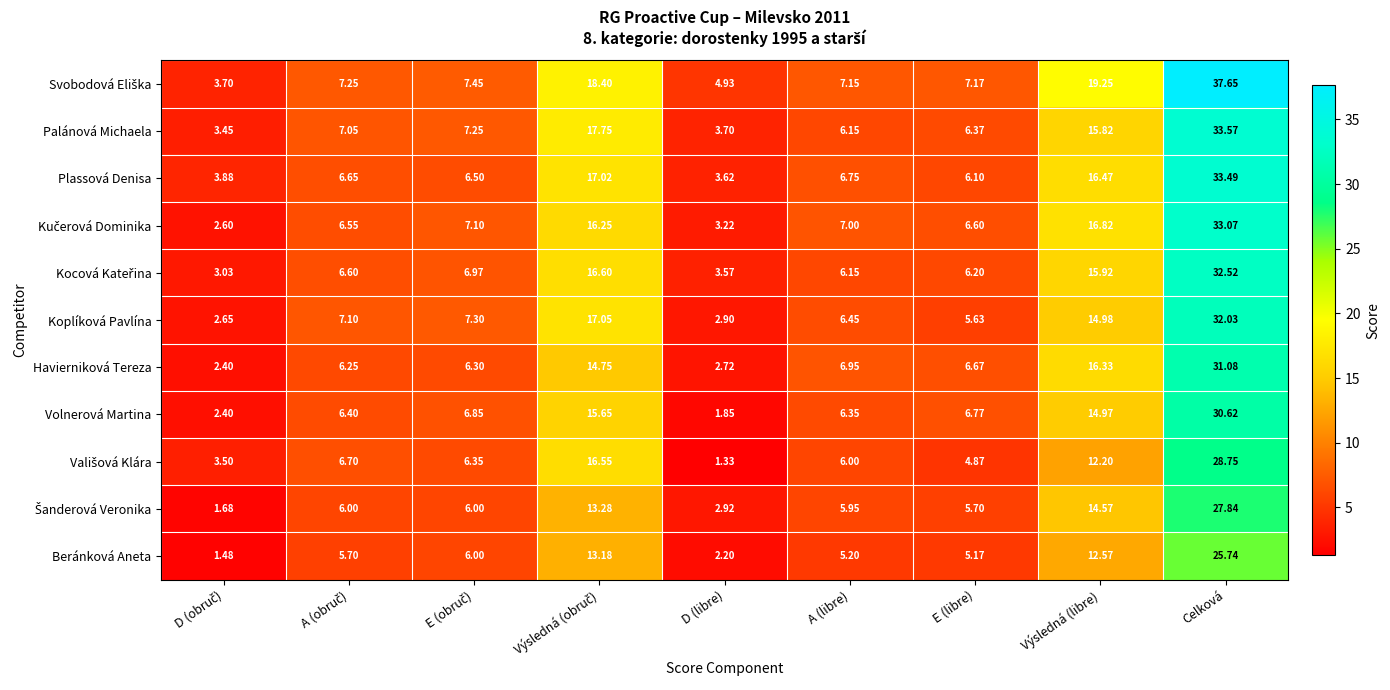

At which category does the chart reach its peak across all series?

Celková